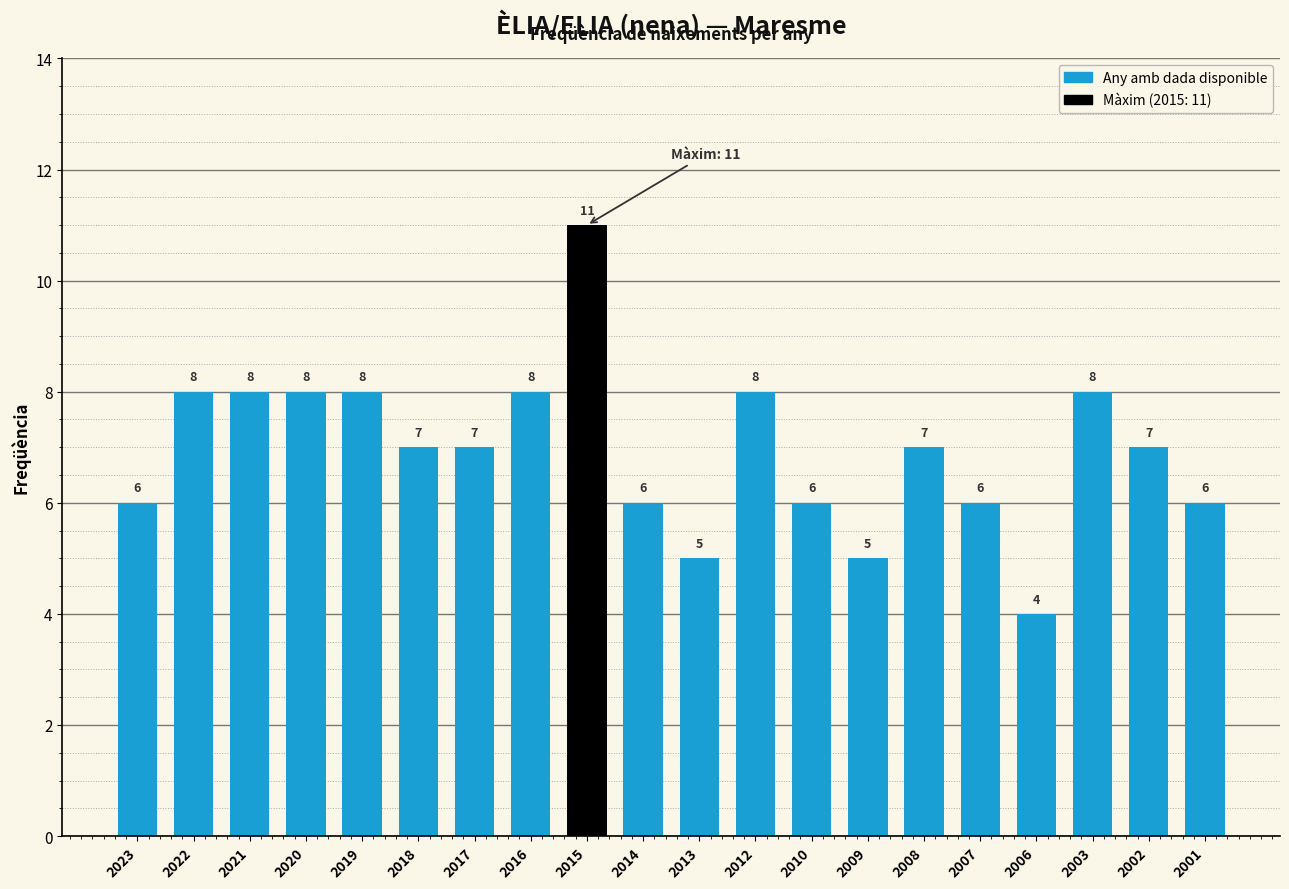

The chart shows a value of 11 at 2016. True or false?

False